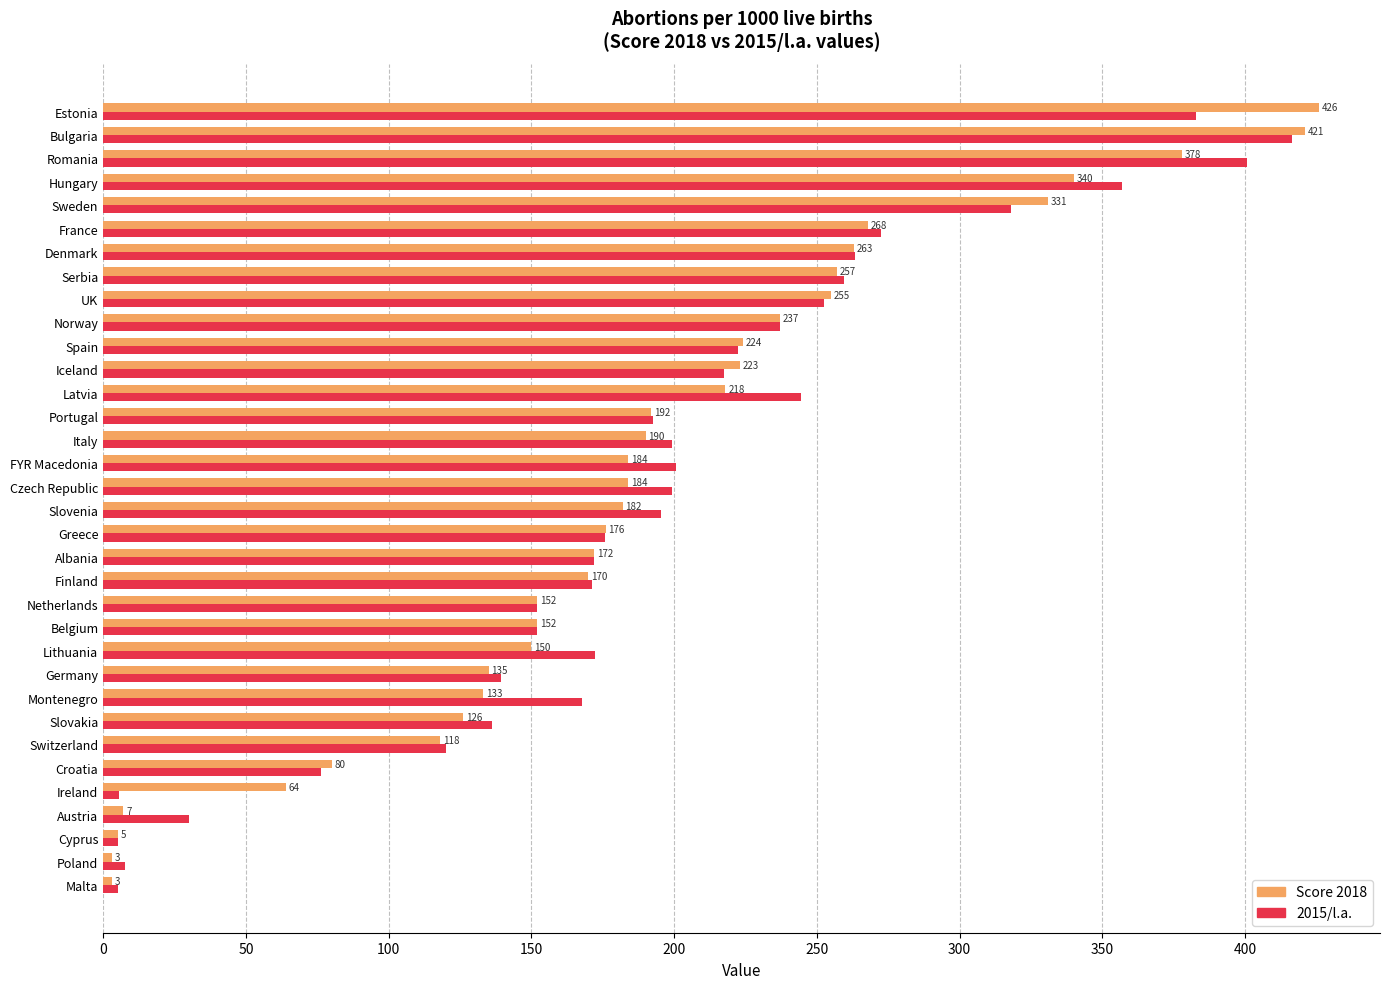

Is it true that Score 2018 equals 250.0 at Belgium?

False